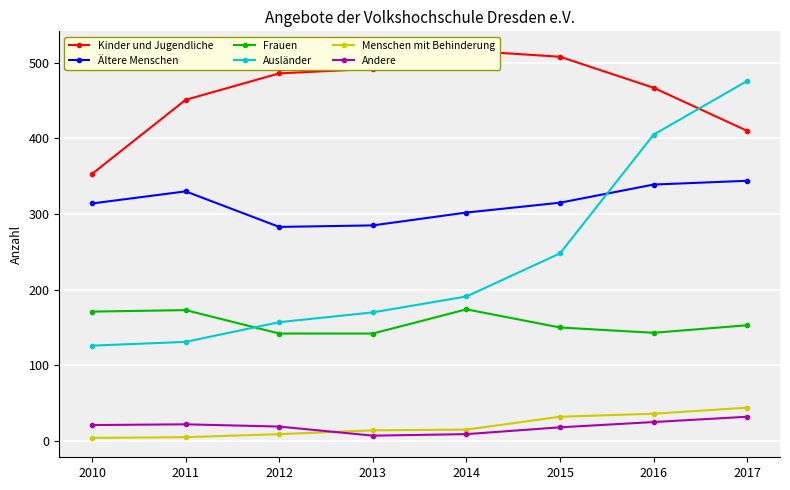

What is the minimum value for Ausländer?

126